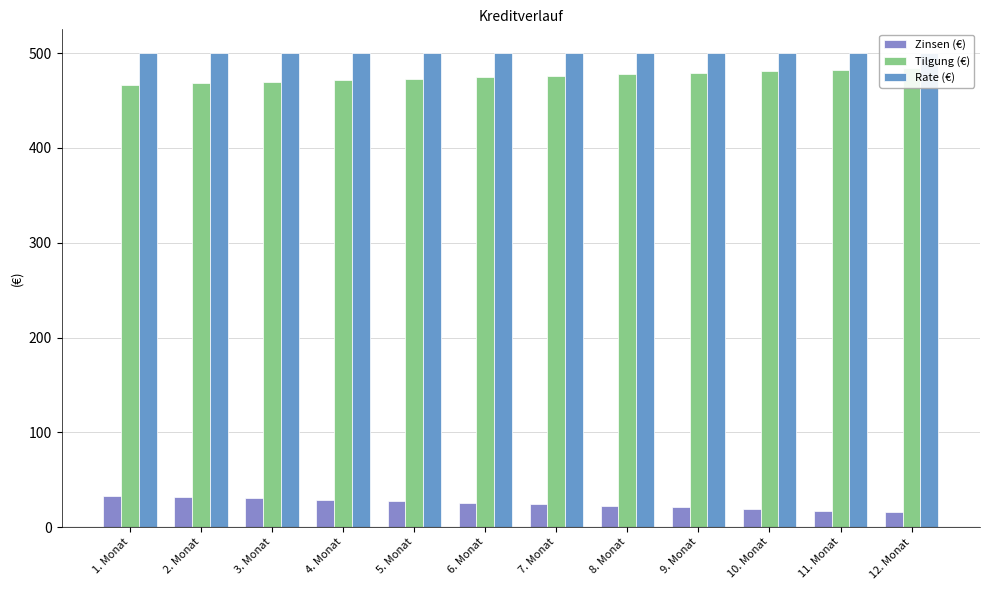

Which series changed the most between 8. Monat and 10. Monat?

Tilgung (€)